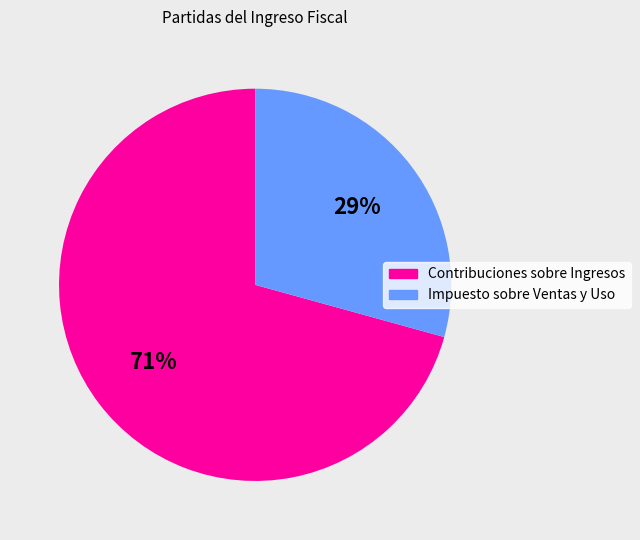

The Contribuciones sobre Ingresos slice represents 71% of the pie. True or false?

True